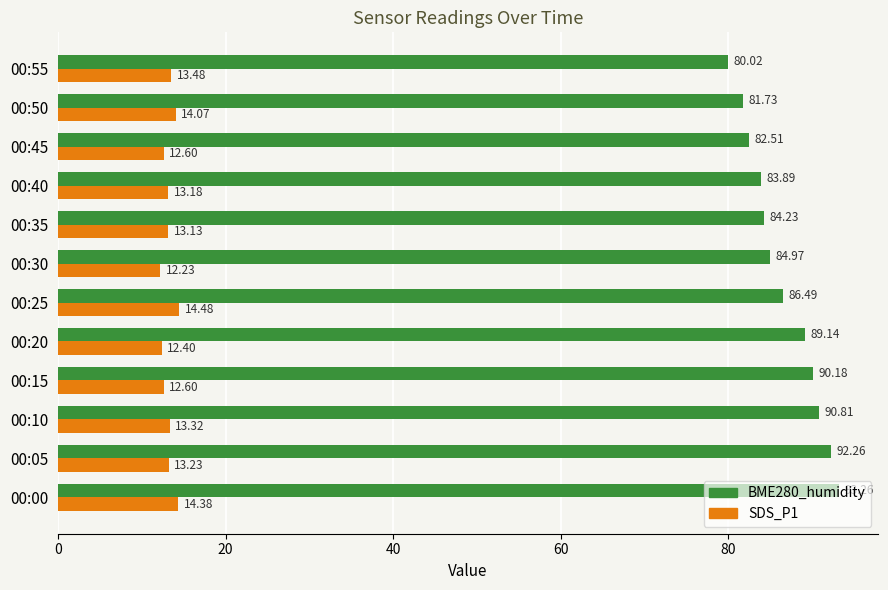

Rank the series by their maximum value, from highest to lowest.

BME280_humidity, SDS_P1